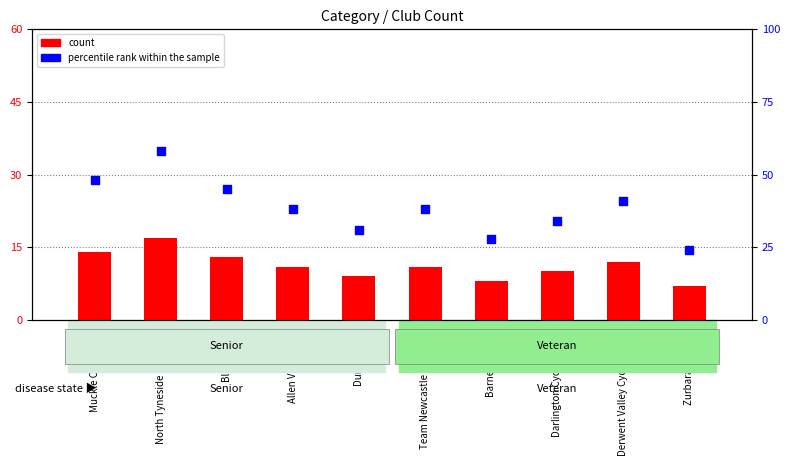

What is the total value across all series at Darlington Cycling Club?

44